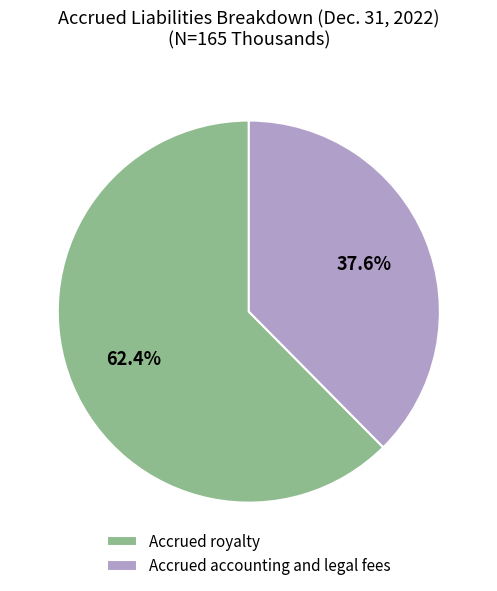

What is the largest slice in the pie chart?

Accrued royalty